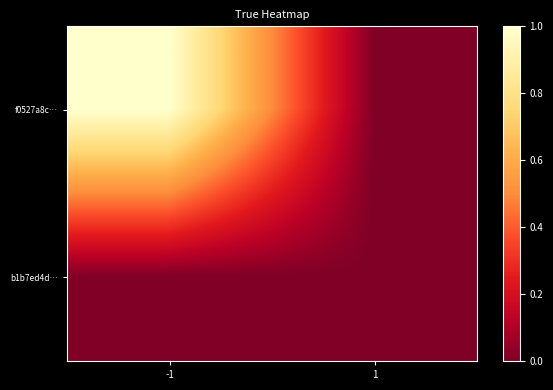

Rank the series by their maximum value, from lowest to highest.

b1b7ed4d…, f0527a8c…